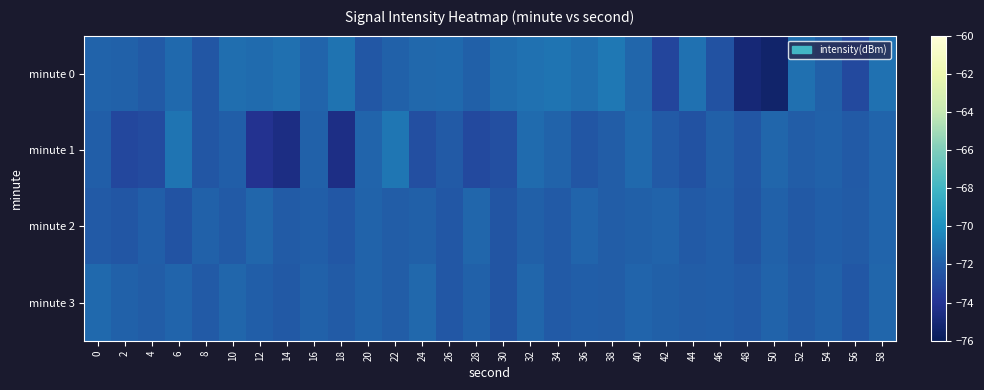

Which series has the widest spread of values?

minute 0